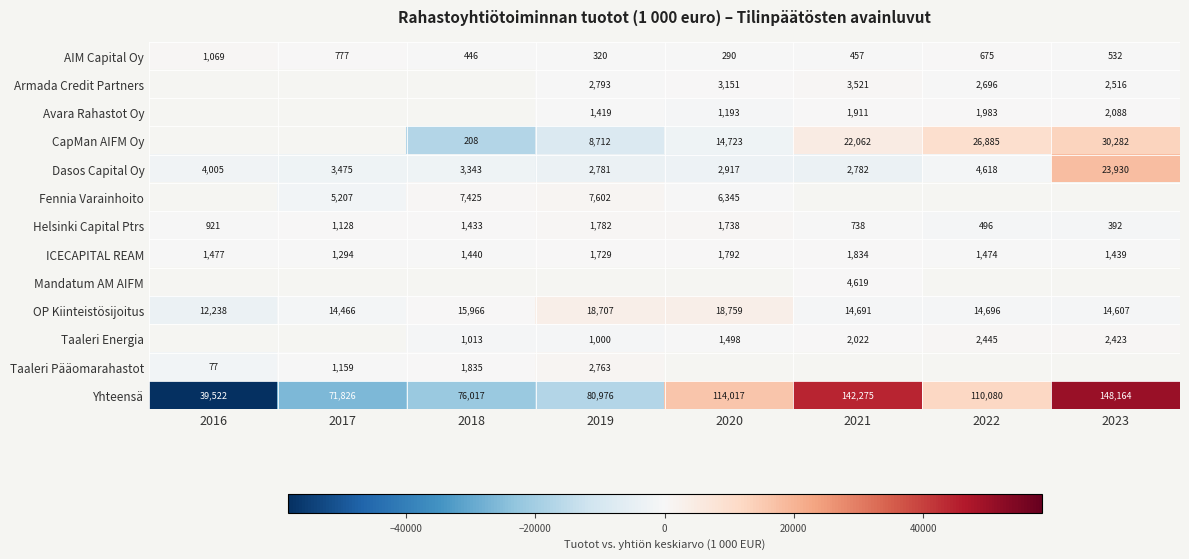

Is the value of Fennia Varainhoito at 2018 greater than the value of AIM Capital Oy at 2016?

Yes